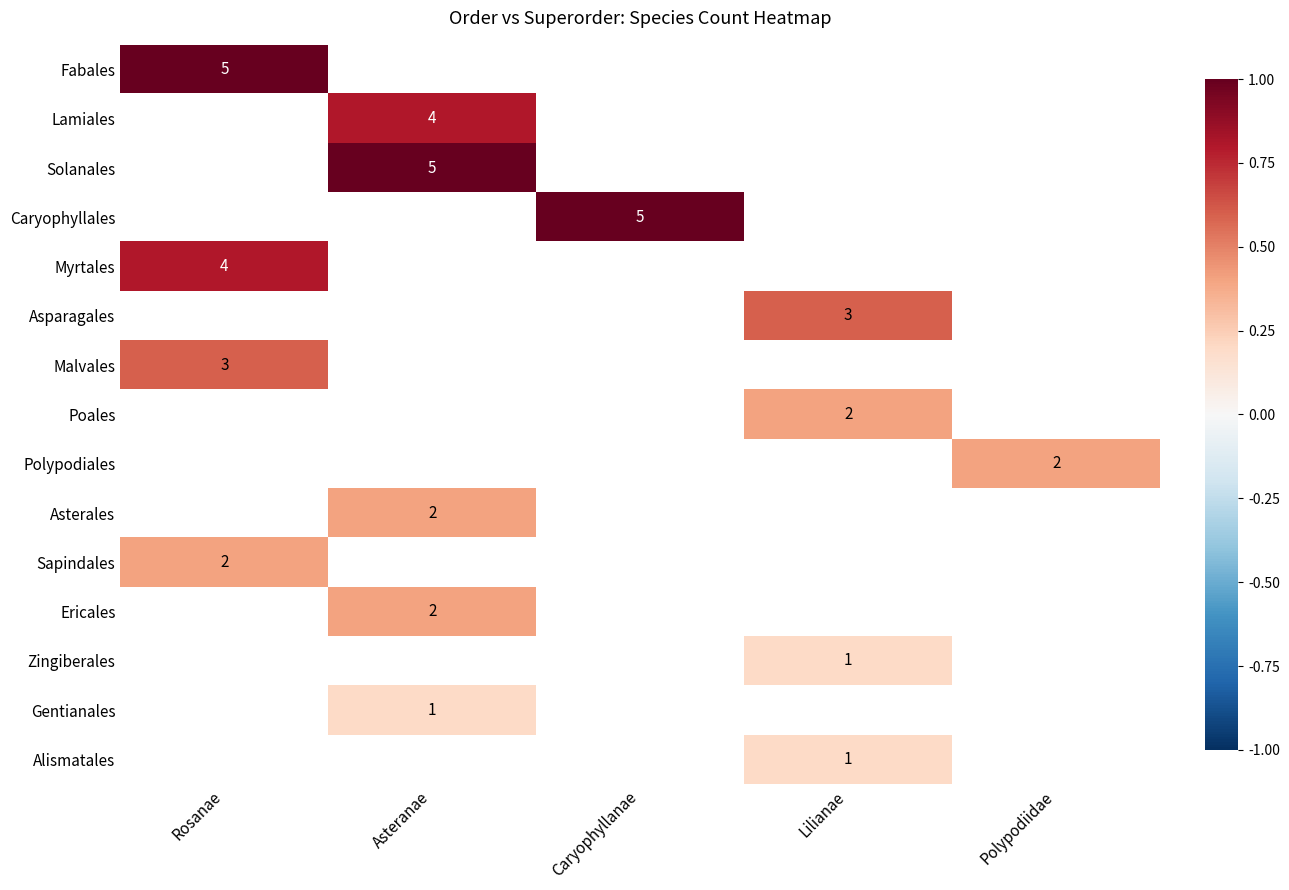

Which series changed the most between Lilianae and Polypodiidae?

Asparagales